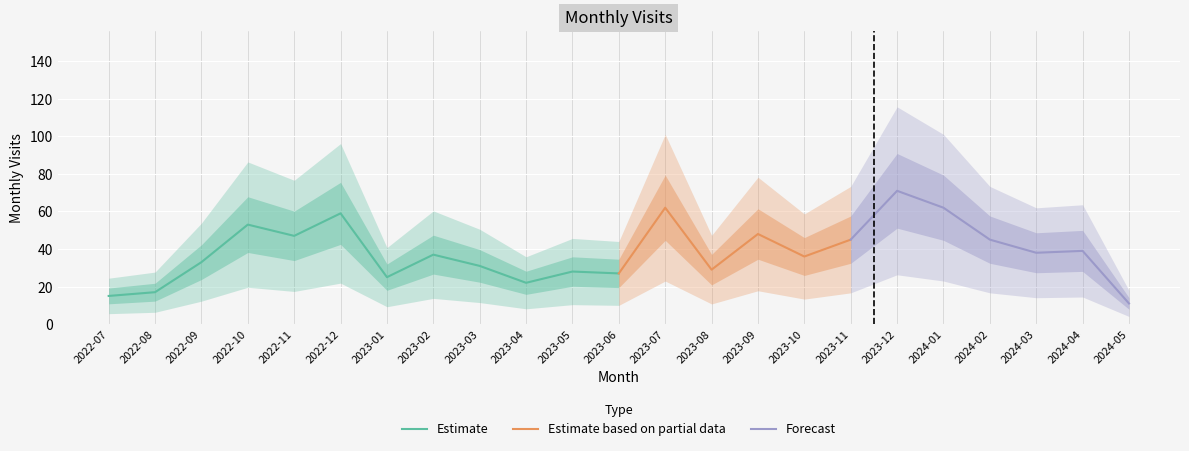

List the labels in order of value, largest first.

2023-12, 2023-07, 2024-01, 2022-12, 2022-10, 2023-09, 2022-11, 2023-11, 2024-02, 2024-04, 2024-03, 2023-02, 2023-10, 2022-09, 2023-03, 2023-08, 2023-05, 2023-06, 2023-01, 2023-04, 2022-08, 2022-07, 2024-05